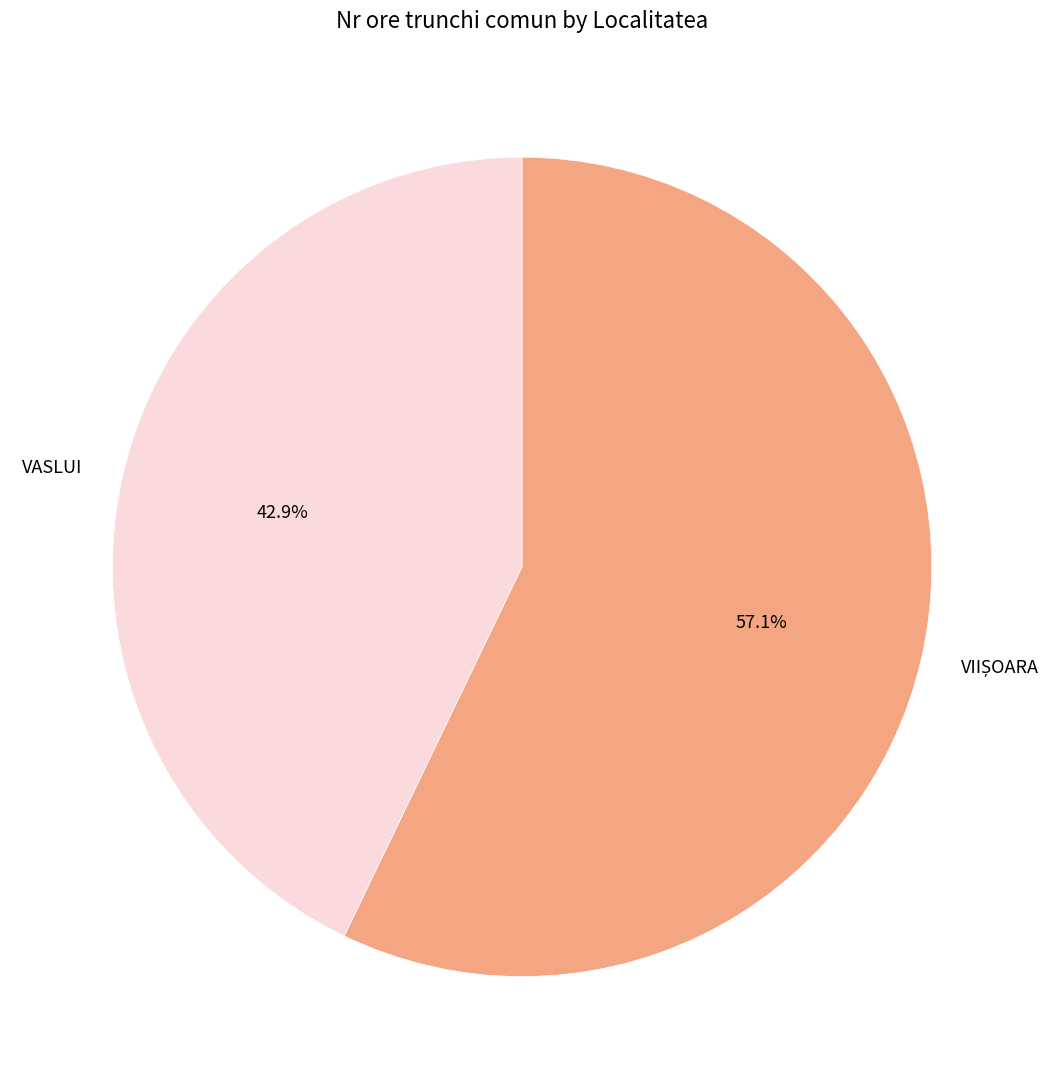

Which slice is the smallest?

VASLUI